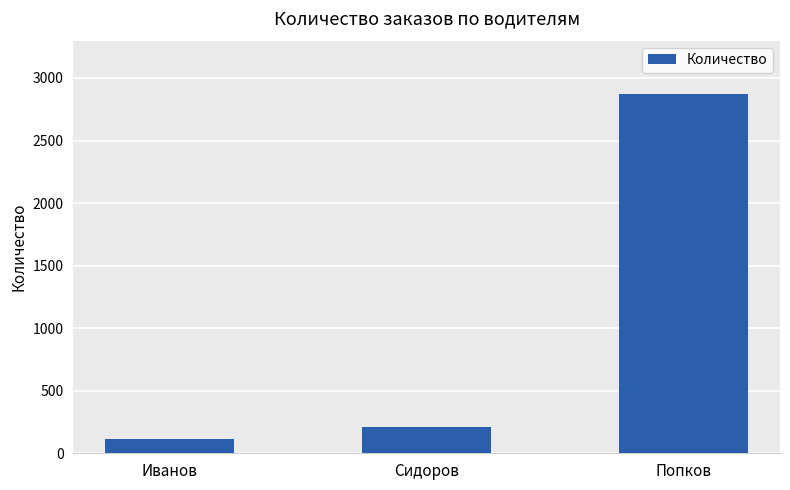

What is the label of the 3rd bar from the left?

Попков